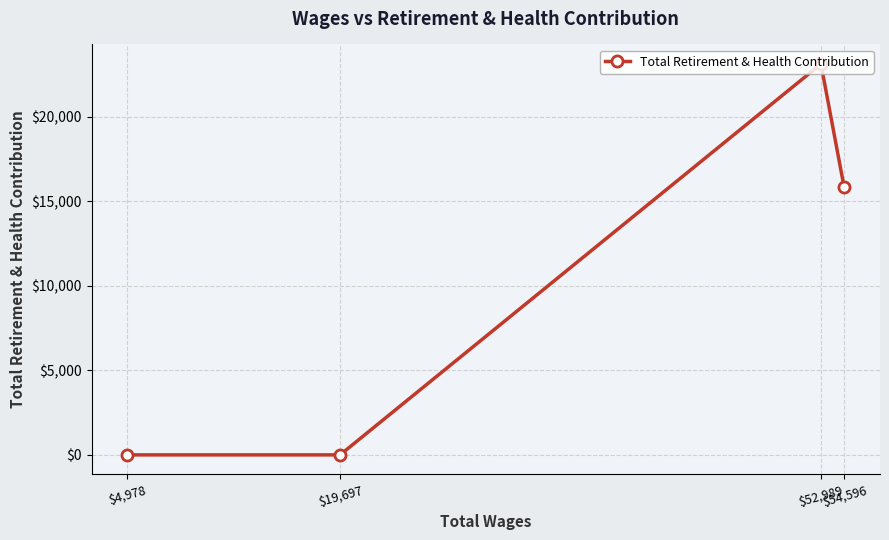

How many points are higher than both their immediate neighbors (excluding endpoints)?

1